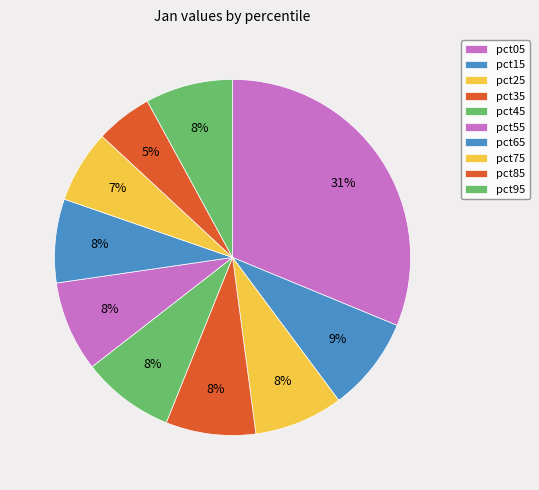

How many segments does this pie chart have?

10